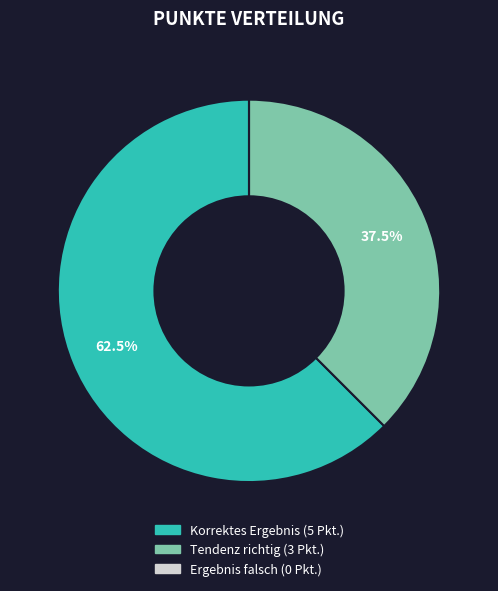

Does Tendenz richtig represent more than half of the total?

No